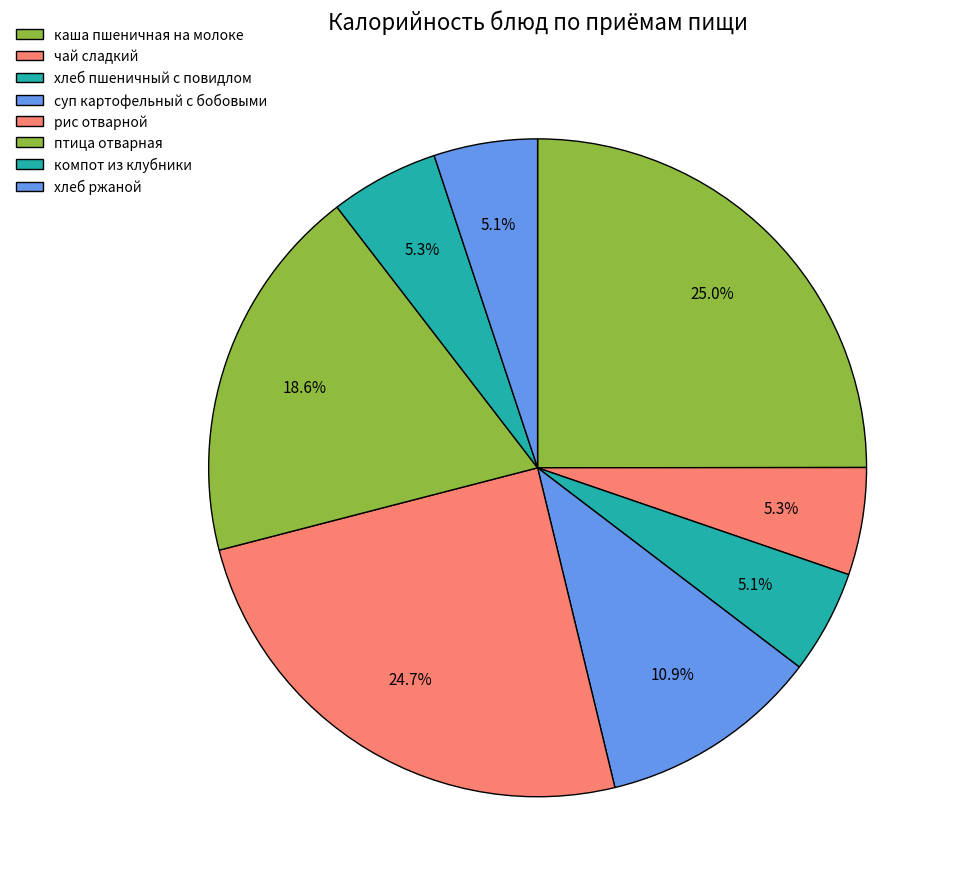

To the nearest percent, what is the difference between the птица отварная and компот из клубники slice percentages?

13%